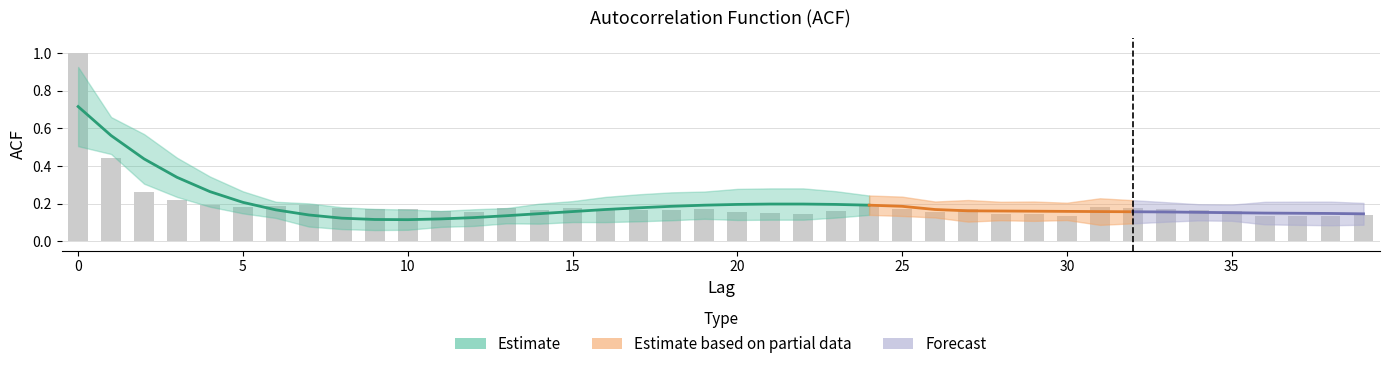

What is the sum of the acf_shown values at 6 and 10?

0.4